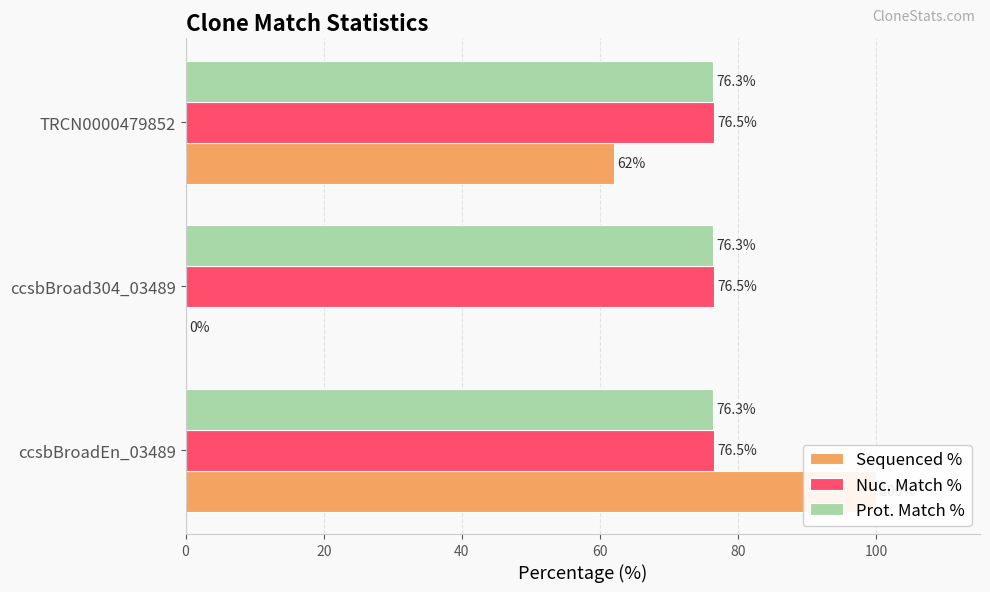

What is the average value of the Sequenced % series?

54.0